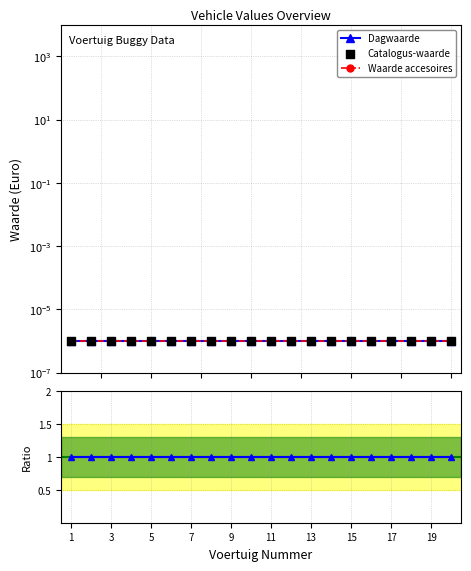

Which series has the widest spread of Y values?

Dagwaarde